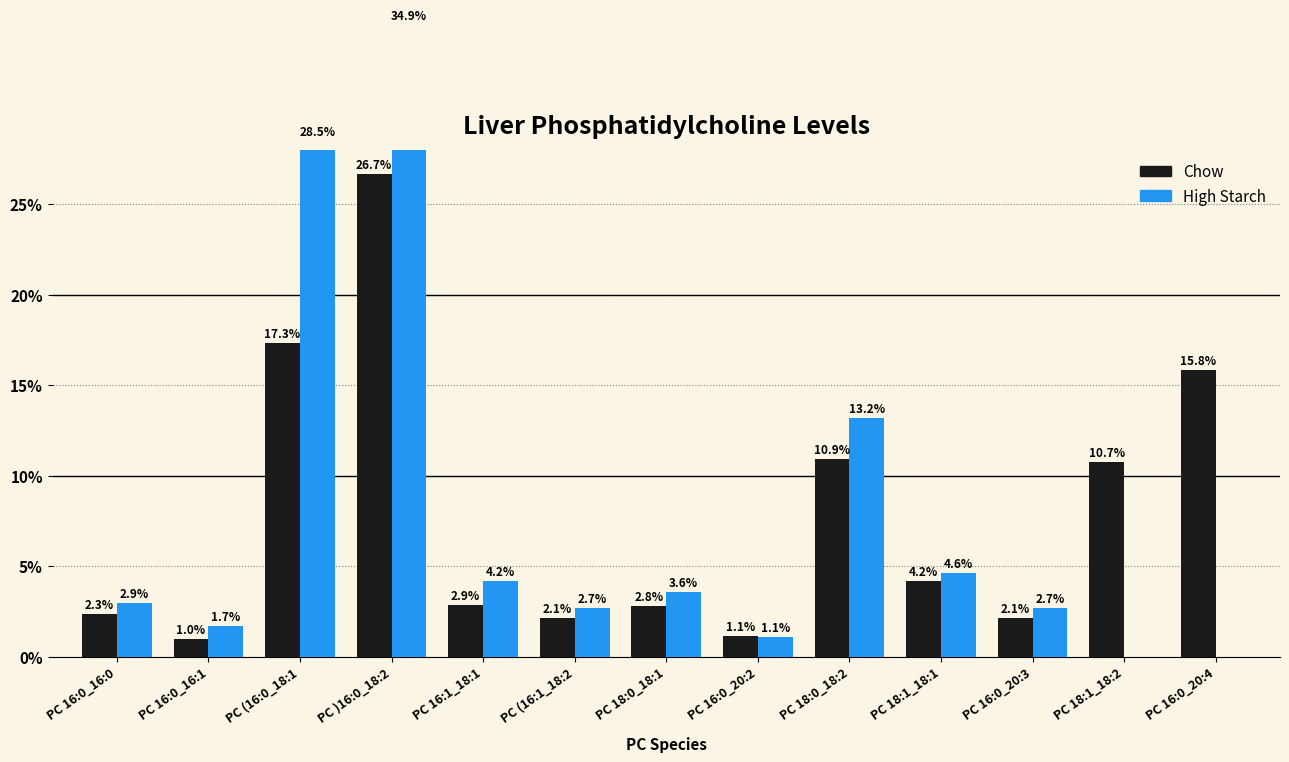

List the series in order of their peak value, lowest first.

Chow, High Starch